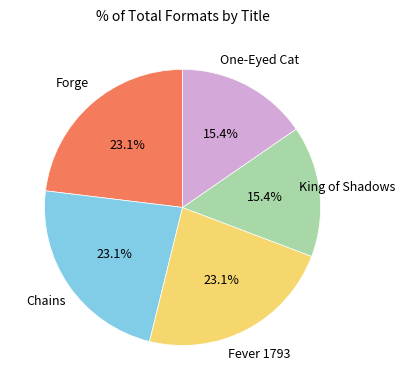

Is there any slice that represents more than half of the pie?

No